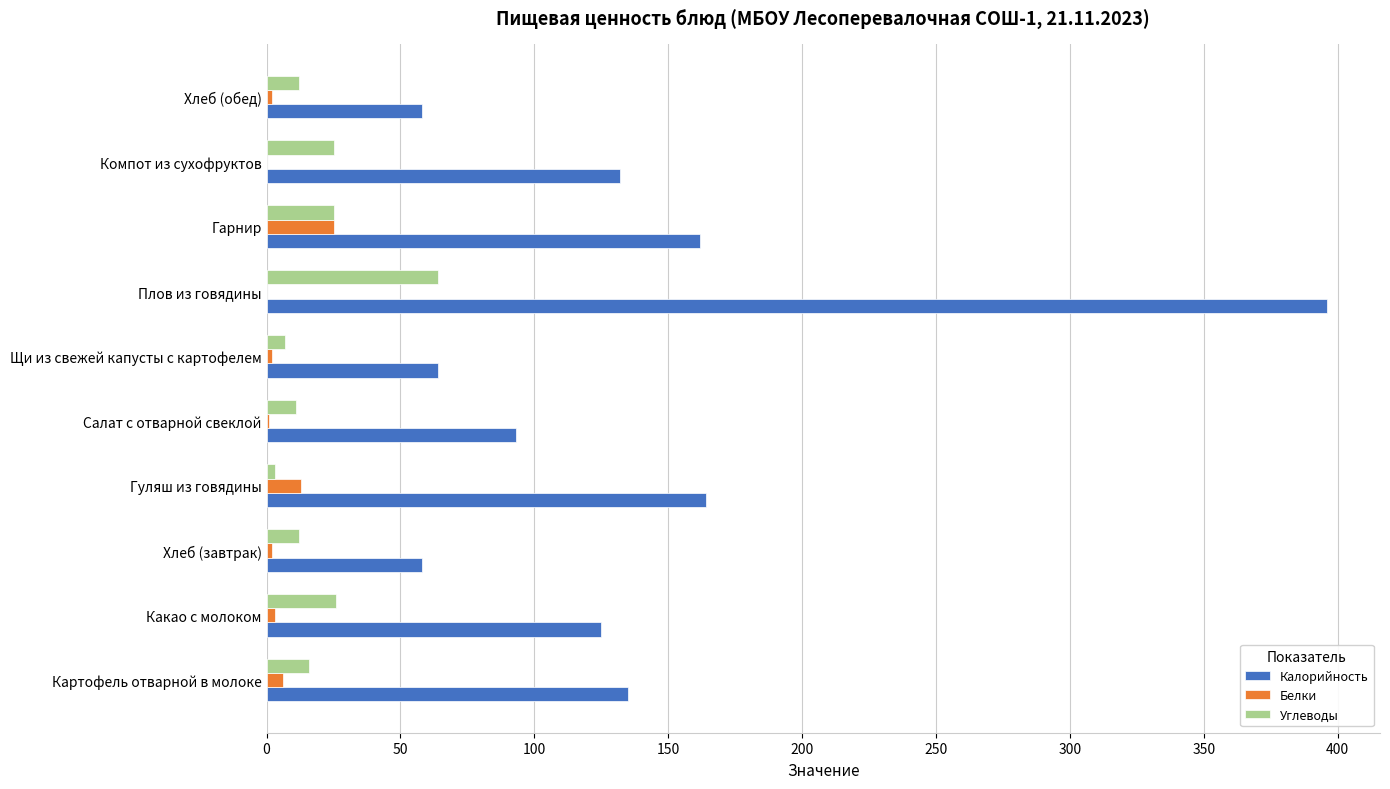

Which series has the largest range (max minus min)?

Калорийность